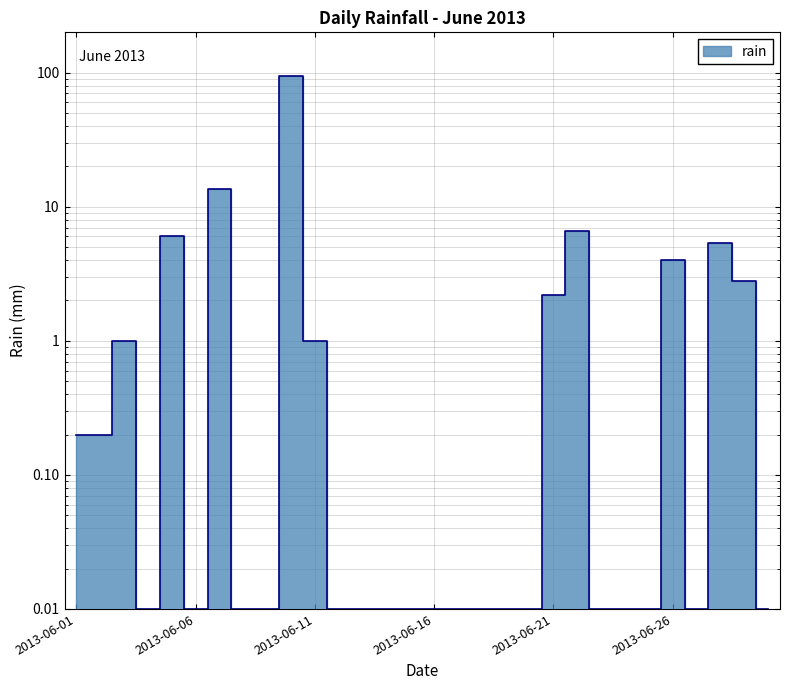

List the labels in order of value, largest first.

2013-06-10, 2013-06-07, 2013-06-22, 2013-06-05, 2013-06-28, 2013-06-26, 2013-06-29, 2013-06-21, 2013-06-03, 2013-06-11, 2013-06-01, 2013-06-02, 2013-06-04, 2013-06-06, 2013-06-08, 2013-06-09, 2013-06-12, 2013-06-13, 2013-06-14, 2013-06-15, 2013-06-16, 2013-06-17, 2013-06-18, 2013-06-19, 2013-06-20, 2013-06-23, 2013-06-24, 2013-06-25, 2013-06-27, 2013-06-30